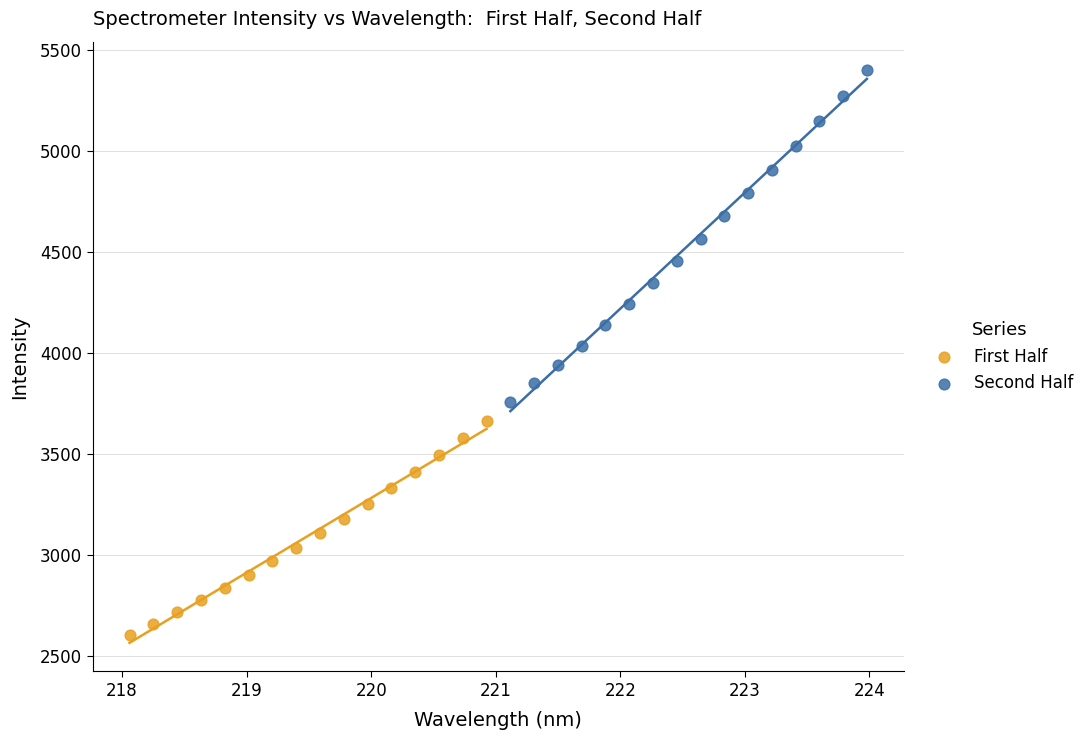

Which series reaches the maximum Y coordinate?

Second Half